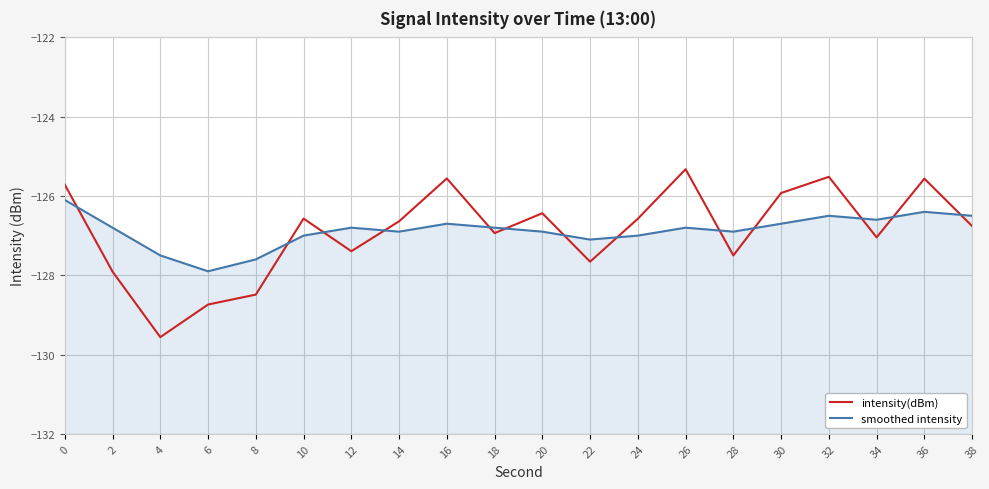

Reading left to right, transcribe all the data shown in this chart.

intensity(dBm): 0=-125.7	2=-127.9	4=-129.6	6=-128.7	8=-128.5	10=-126.6	12=-127.4	14=-126.6	16=-125.6	18=-126.9	20=-126.4	22=-127.7	24=-126.6	26=-125.3	28=-127.5	30=-125.9	32=-125.5	34=-127.0	36=-125.6	38=-126.8
smoothed intensity: 0=-126.1	2=-126.8	4=-127.5	6=-127.9	8=-127.6	10=-127.0	12=-126.8	14=-126.9	16=-126.7	18=-126.8	20=-126.9	22=-127.1	24=-127.0	26=-126.8	28=-126.9	30=-126.7	32=-126.5	34=-126.6	36=-126.4	38=-126.5